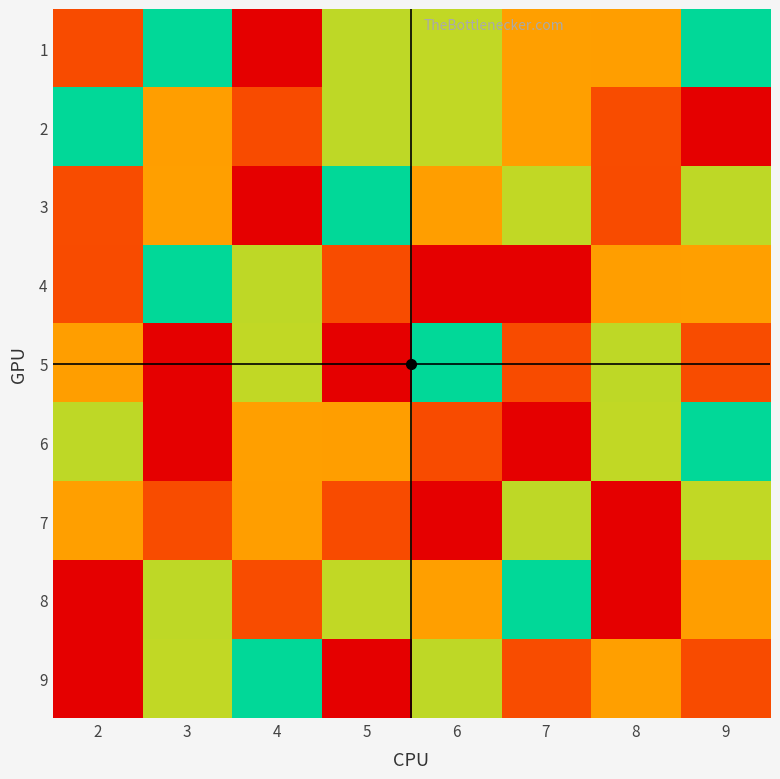

What is the difference between the highest and lowest values at 3?

8